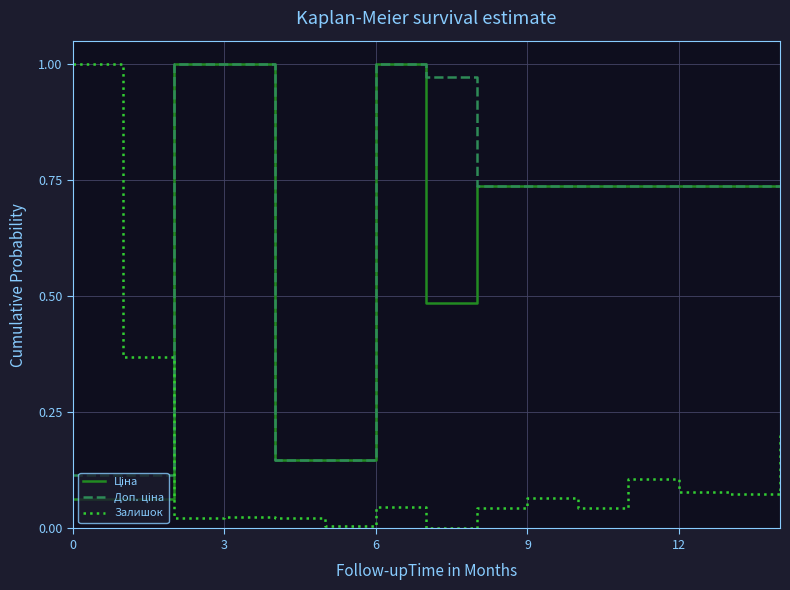

What is the difference between the maximum and minimum values in the Залишок series?

1.0